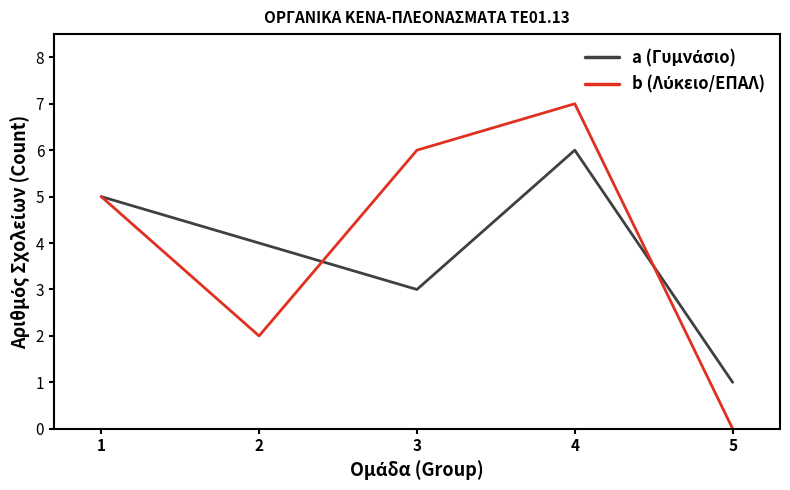

At which category does the chart reach its minimum across all series?

5